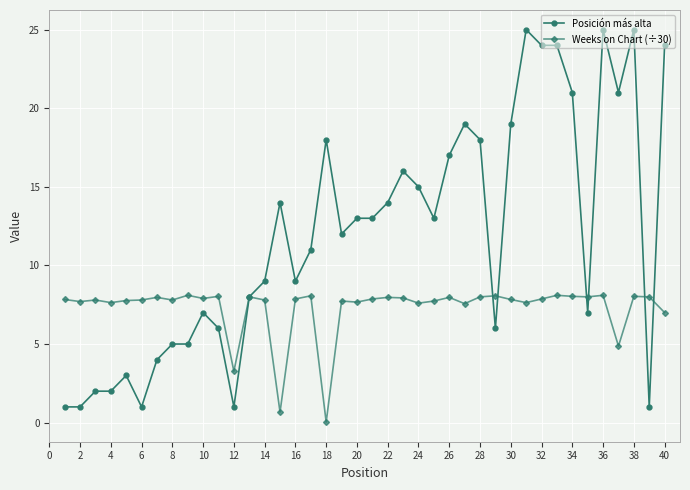

At how many categories does at least one series exceed 10?

22